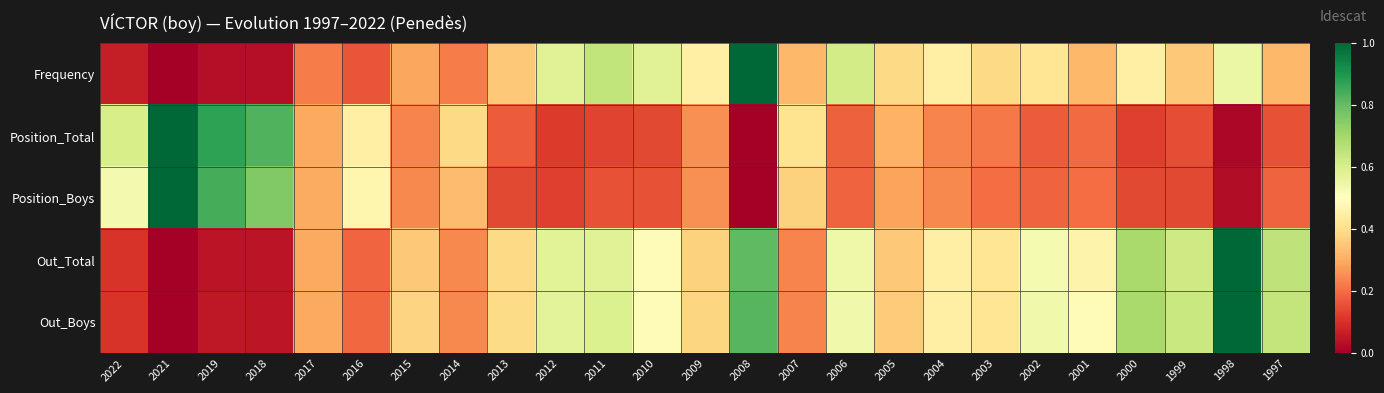

Which series has the largest range (max minus min)?

Frequency